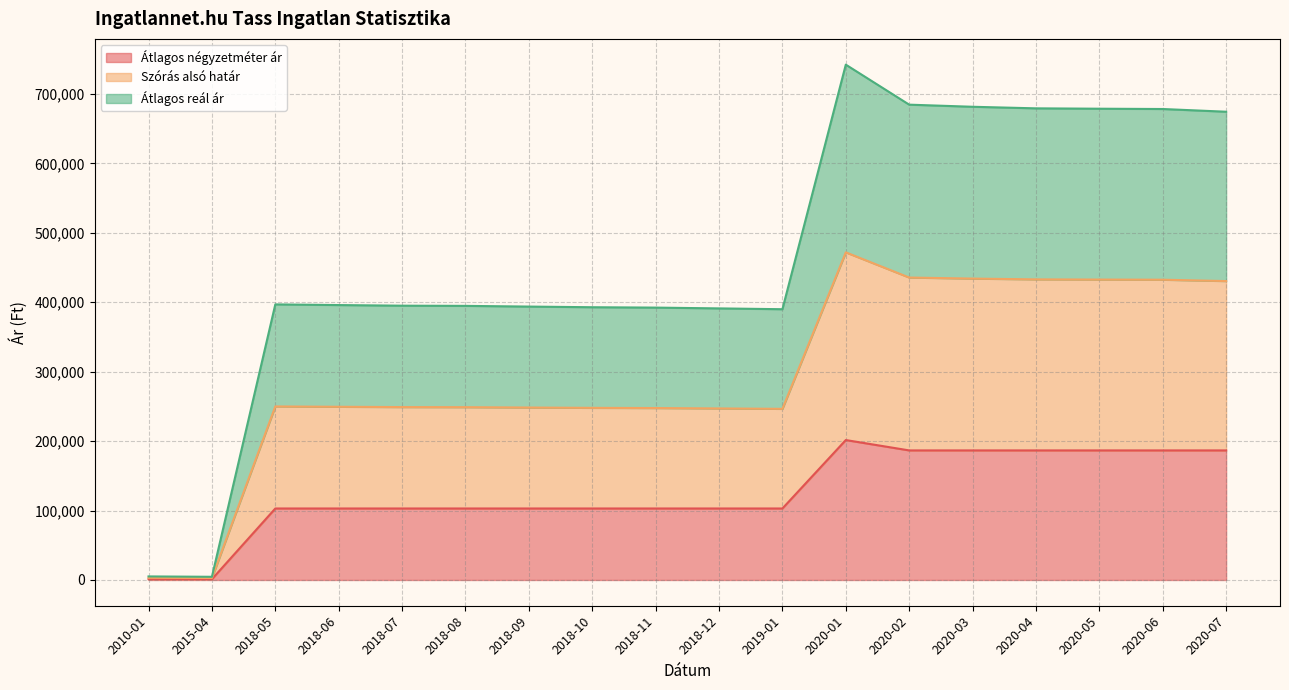

At which label does Átlagos reál ár first exceed 249407?

2018-05